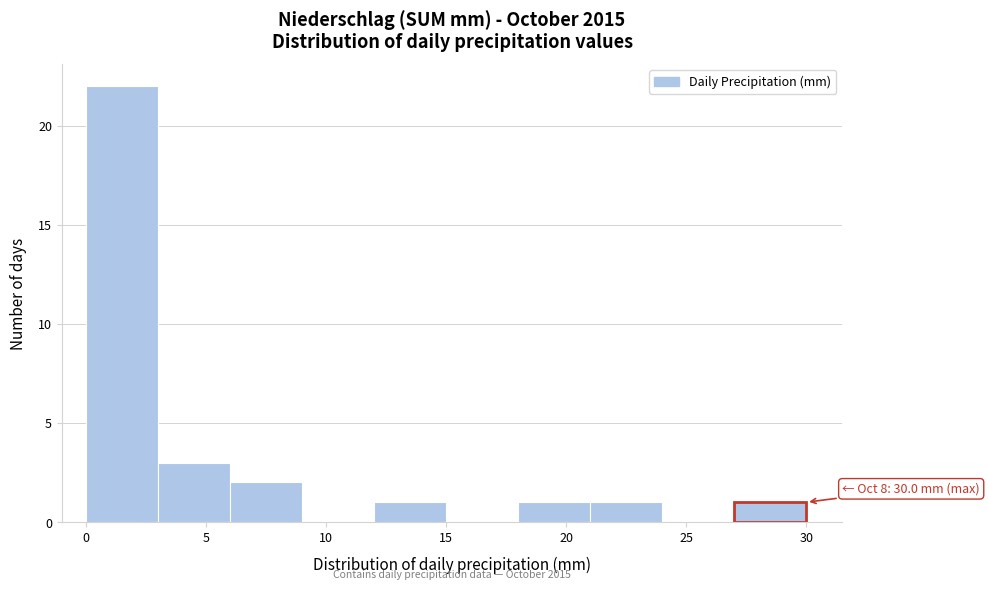

Which range on the x-axis has the tallest bar?

0 to 3